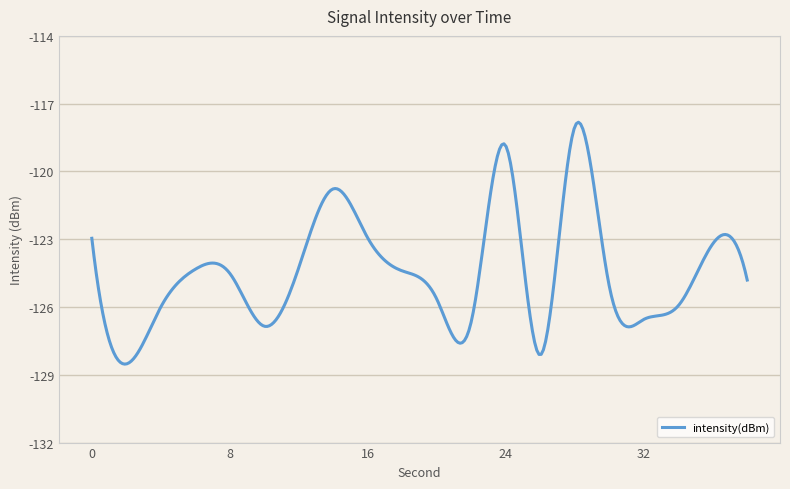

How many series are shown in this chart?

1